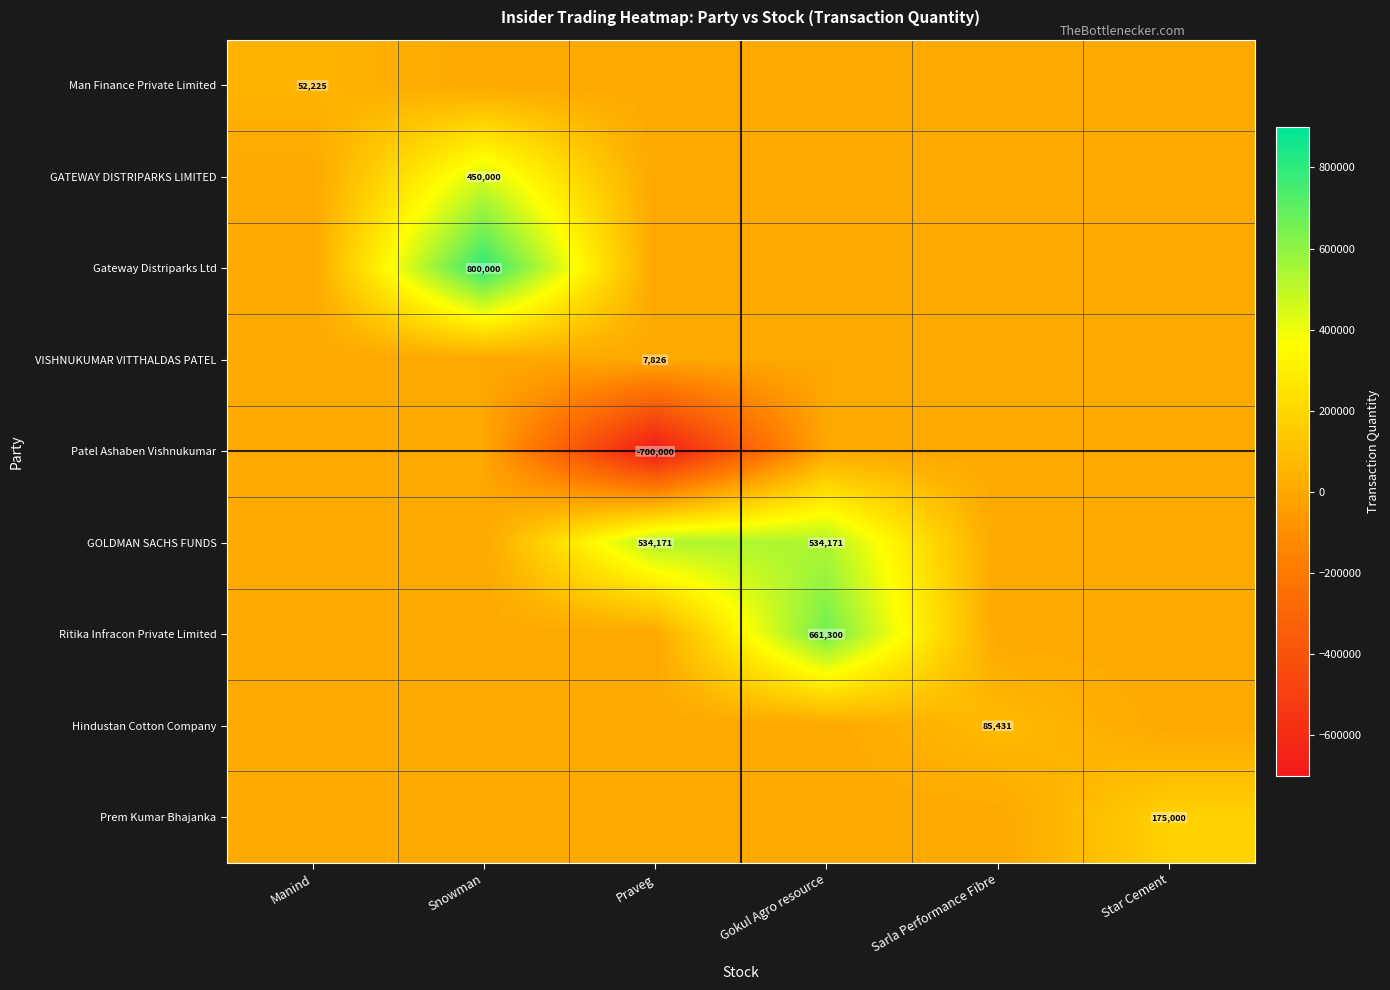

At how many categories does at least one series exceed 471913?

3